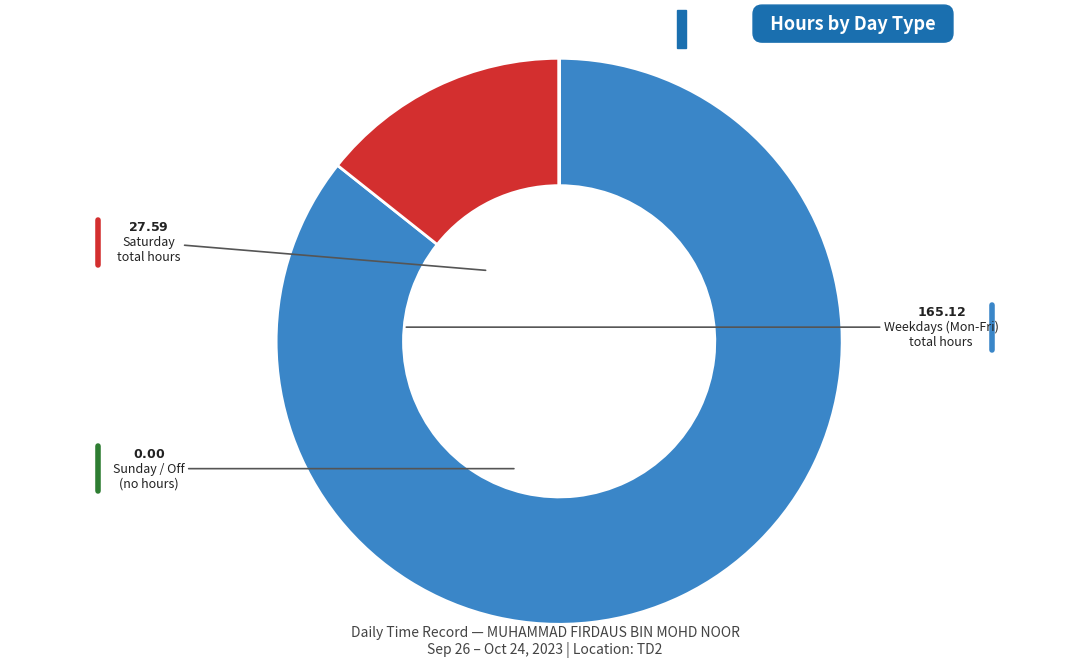

Does any single category account for the majority?

Yes